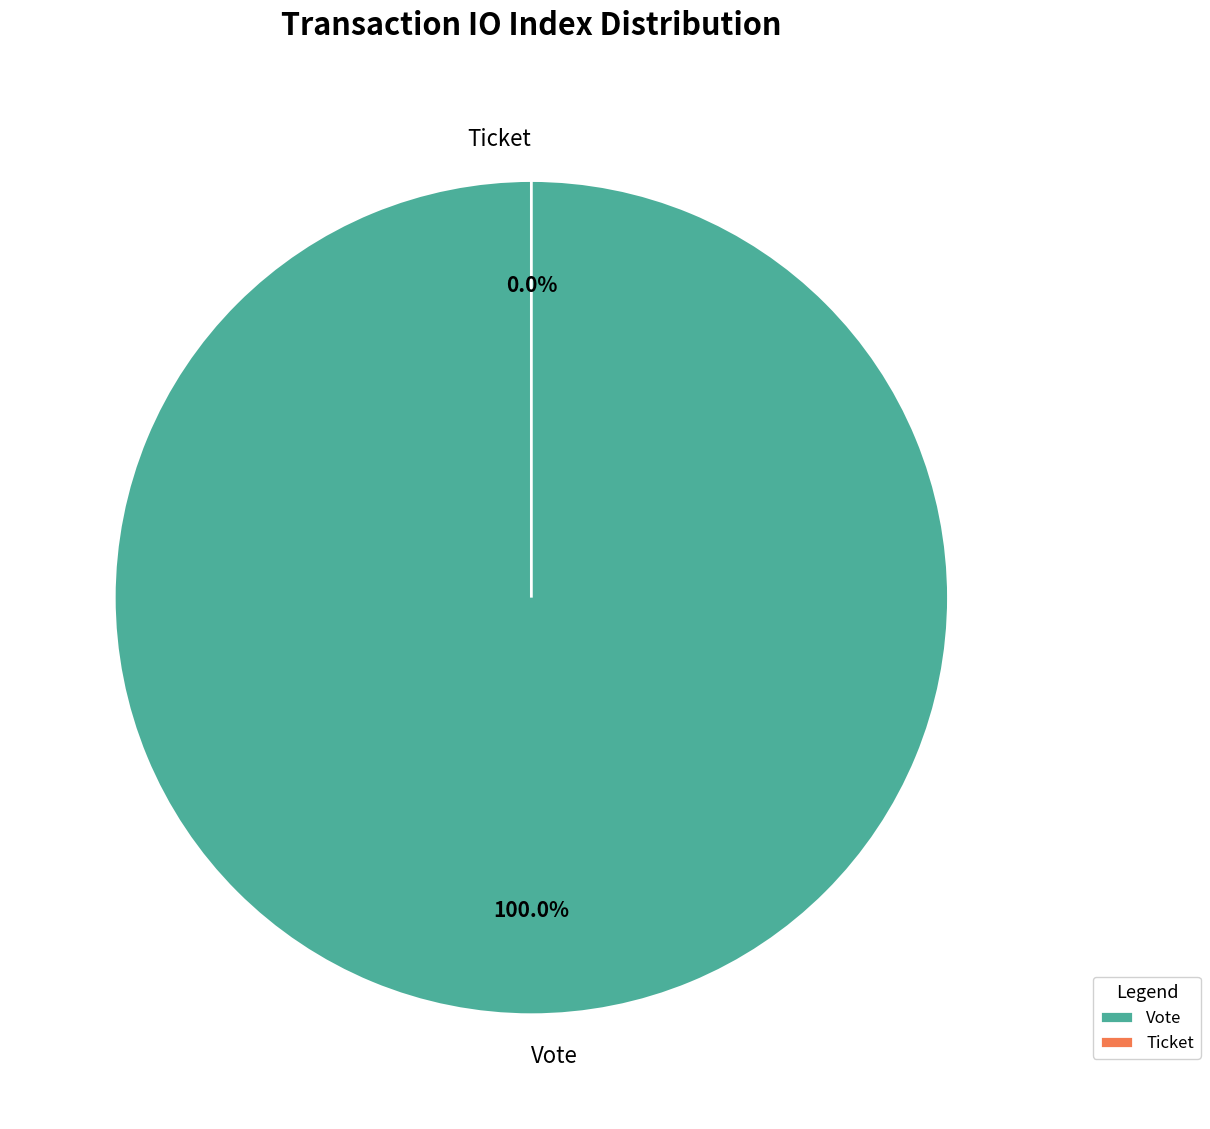

To the nearest percent, what is the difference between the Ticket (io_index=0) and Vote (io_index=1) slice percentages?

100%